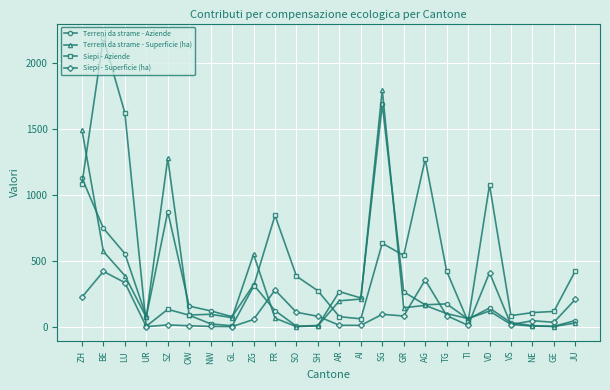

What is the approximate value of Terreni da strame - Superficie (ha) at NE?

4.7